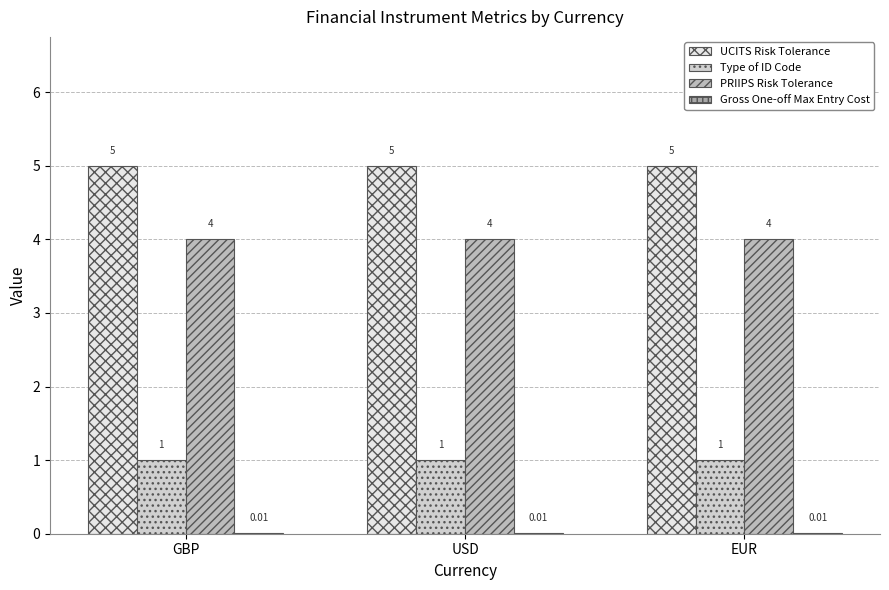

Reading right to left, list all the values displayed in this chart.

UCITS Risk Tolerance: 5.0	5.0	5.0
Type of ID Code: 1.0	1.0	1.0
PRIIPS Risk Tolerance: 4.0	4.0	4.0
Gross One-off Max Entry Cost: 0.0	0.0	0.0